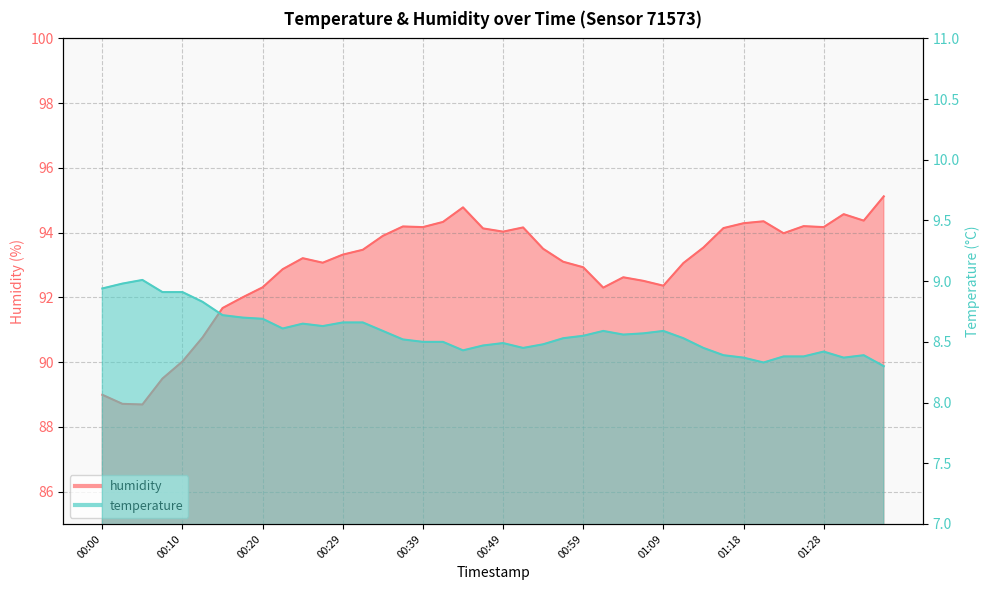

Where is the first local maximum for temperature?

00:05